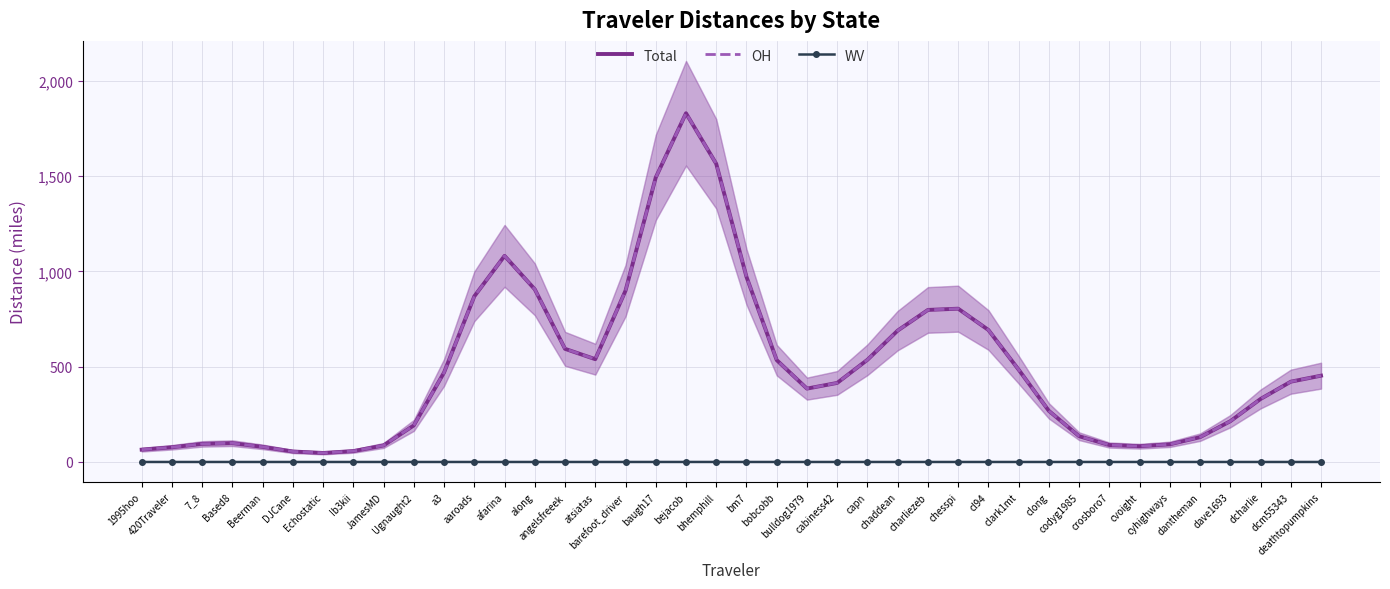

True or false: WV and OH intersect in this chart.

False